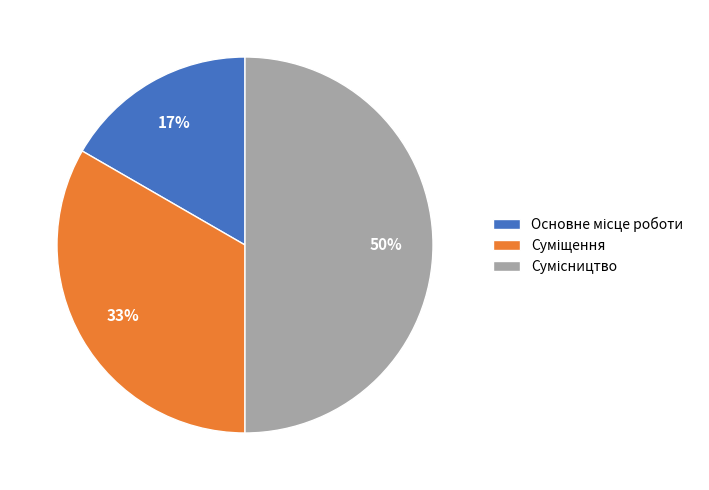

To the nearest percent, what is the average slice percentage?

33%